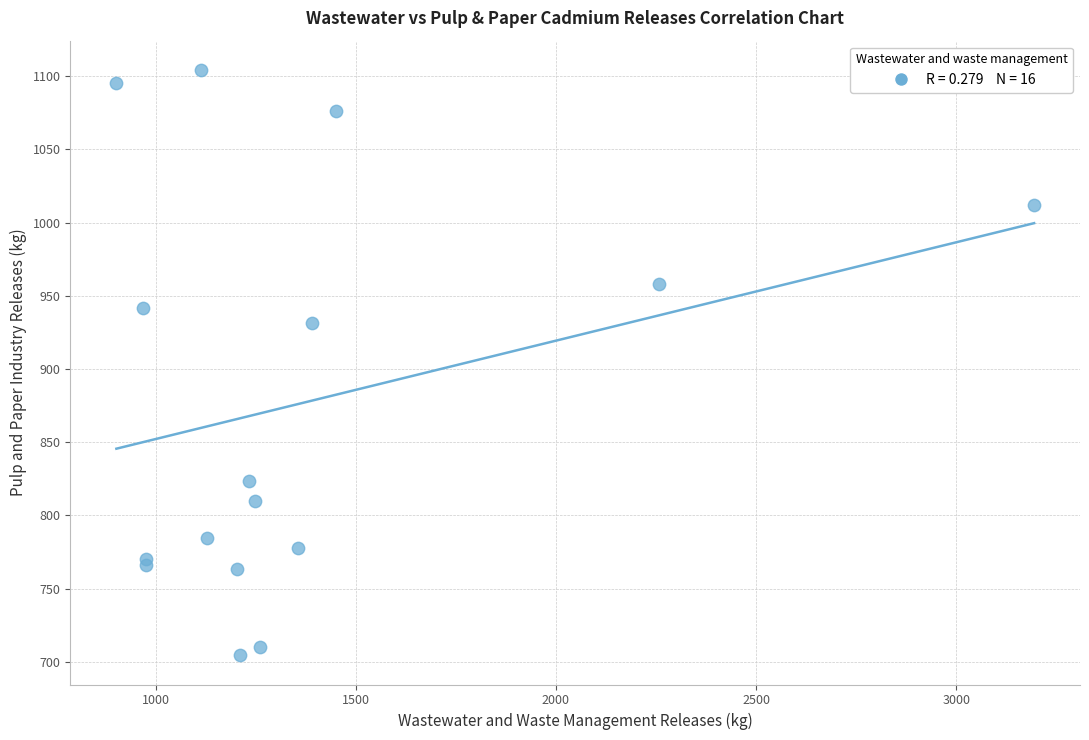

What Y value in the scatter plot is closest to 904?

931.1